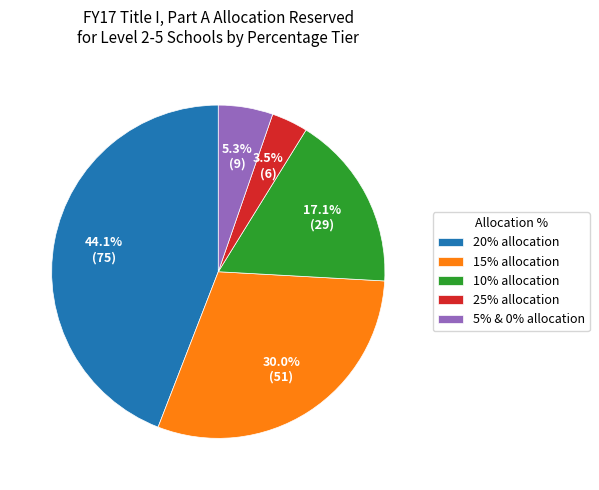

Approximately how many times larger is the value at 20% compared to 5%?

8.3